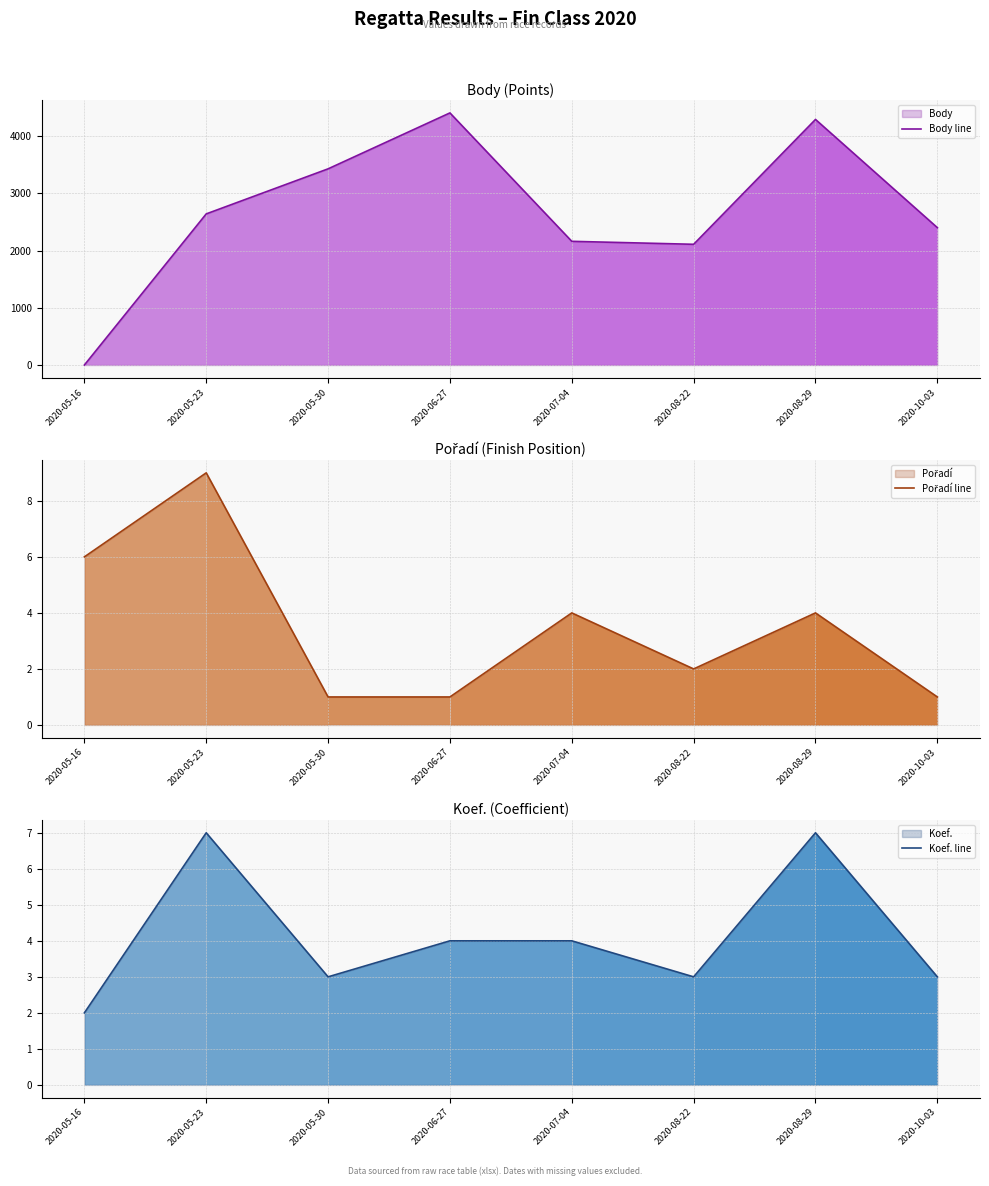

At 2020-05-30, list the series in order from largest to smallest.

Body line, Koef. line, Pořadí line